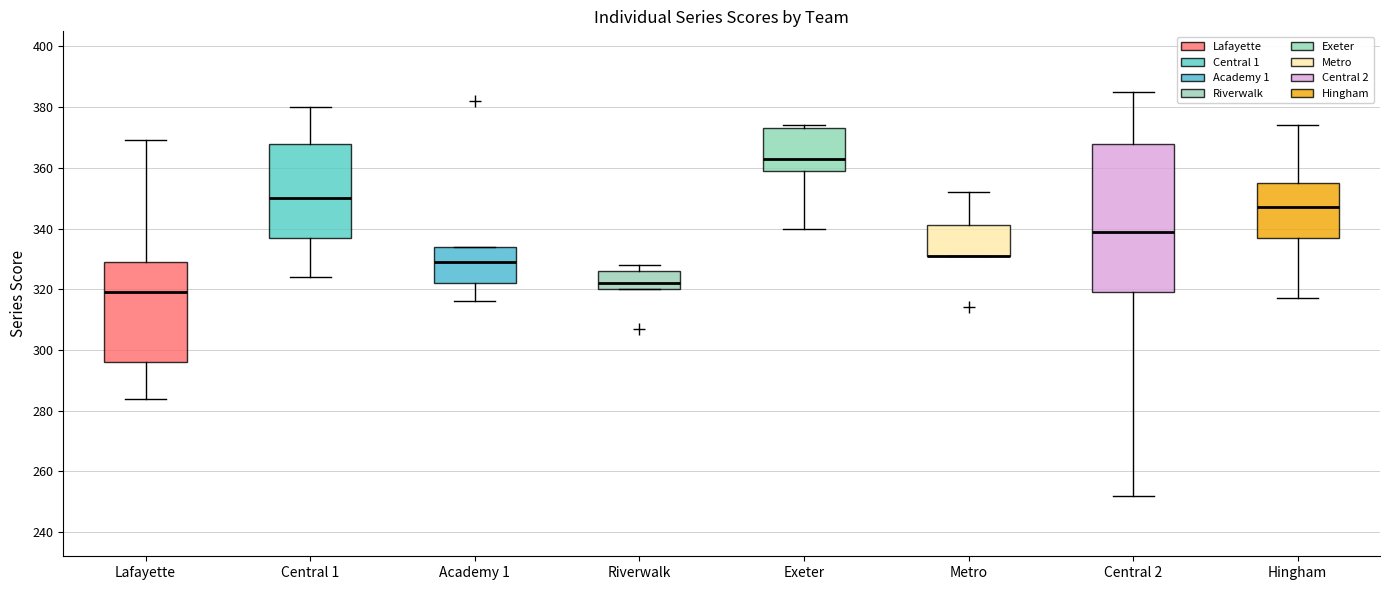

Comparing the boxes themselves (not the whiskers), which one is the tallest?

Central 2